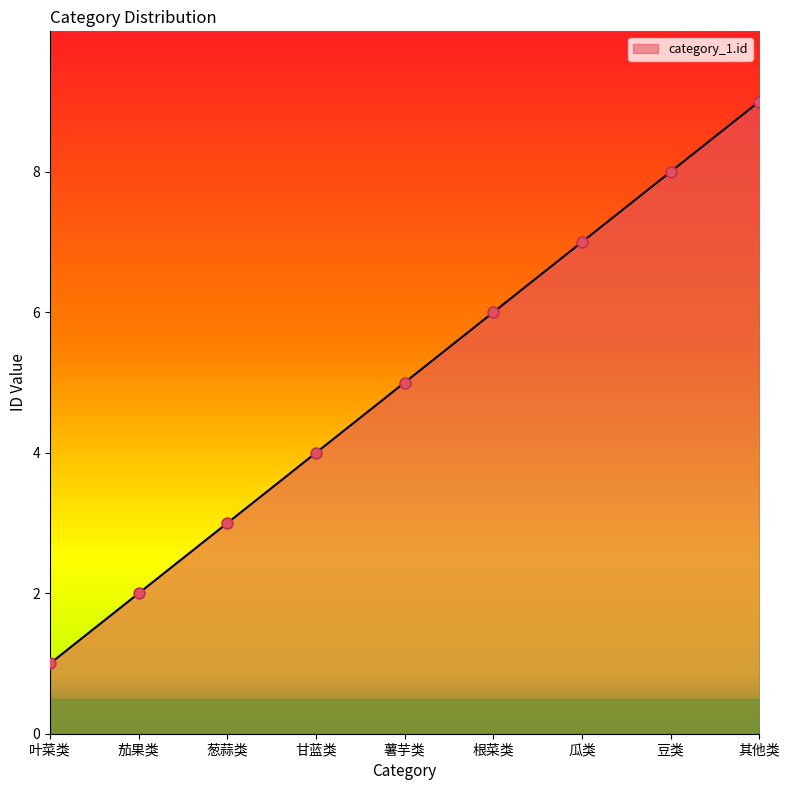

What is the ratio of the value at 根菜类 to the value at 瓜类?

0.9